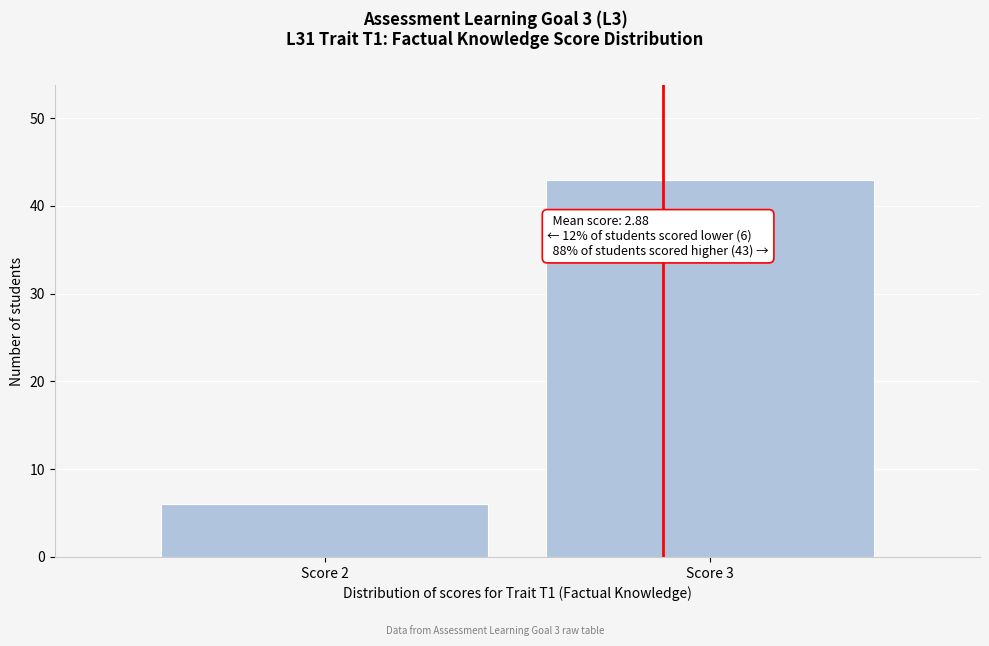

Reading right to left, transcribe all the data shown in this chart.

43	6